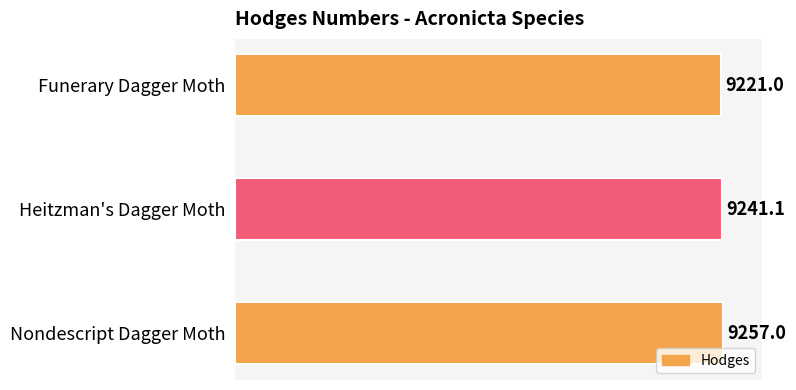

How many data points are less than 9241?

1